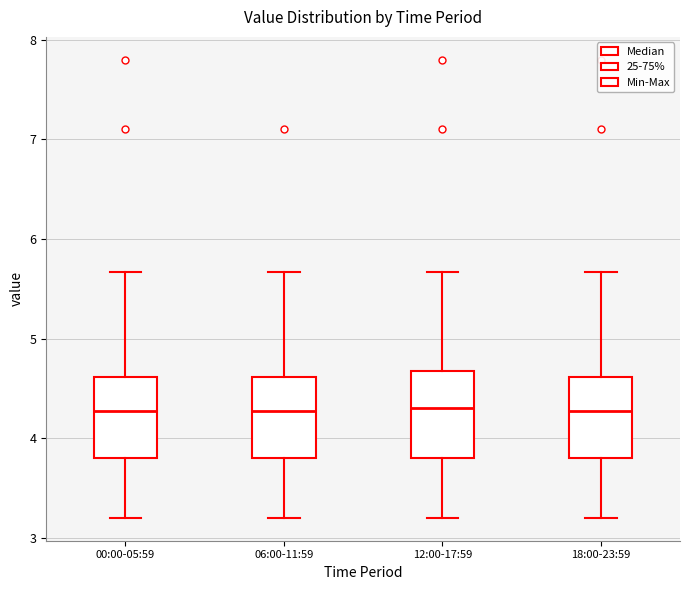

Reading left to right, transcribe this box plot: for each box, give where its median line is, the range the box spans, and where its two whiskers end, as read against the y-axis. The values are not printed on the chart, so give them approximately, as read against the axis.

00:00-05:59: median 4.3, box 3.8 to 4.6, whiskers 3.2 to 5.7
06:00-11:59: median 4.3, box 3.8 to 4.6, whiskers 3.2 to 5.7
12:00-17:59: median 4.3, box 3.8 to 4.7, whiskers 3.2 to 5.7
18:00-23:59: median 4.3, box 3.8 to 4.6, whiskers 3.2 to 5.7